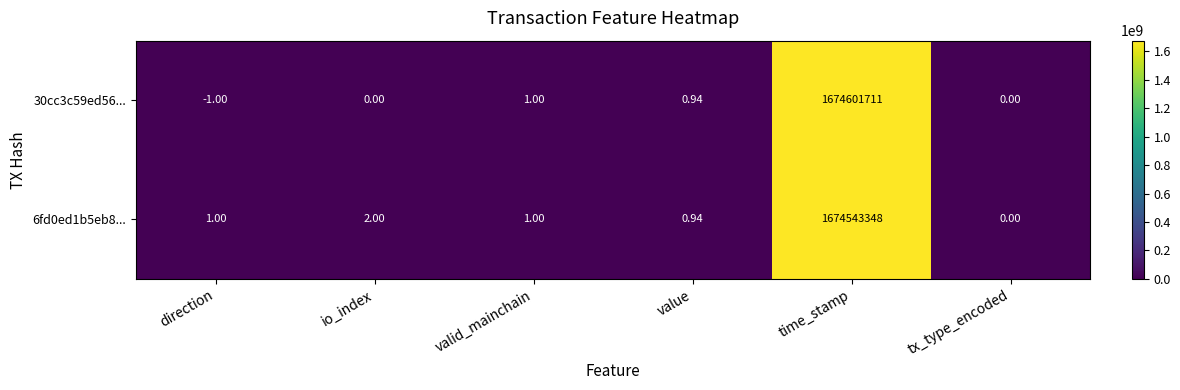

At which label is 30cc3c59ed56... closest to 837300855?

valid_mainchain